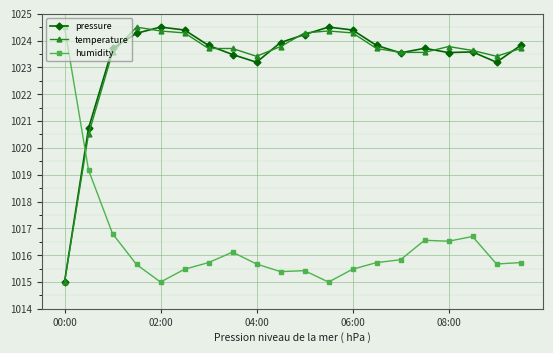

What is the minimum value shown in the chart?

1015.0